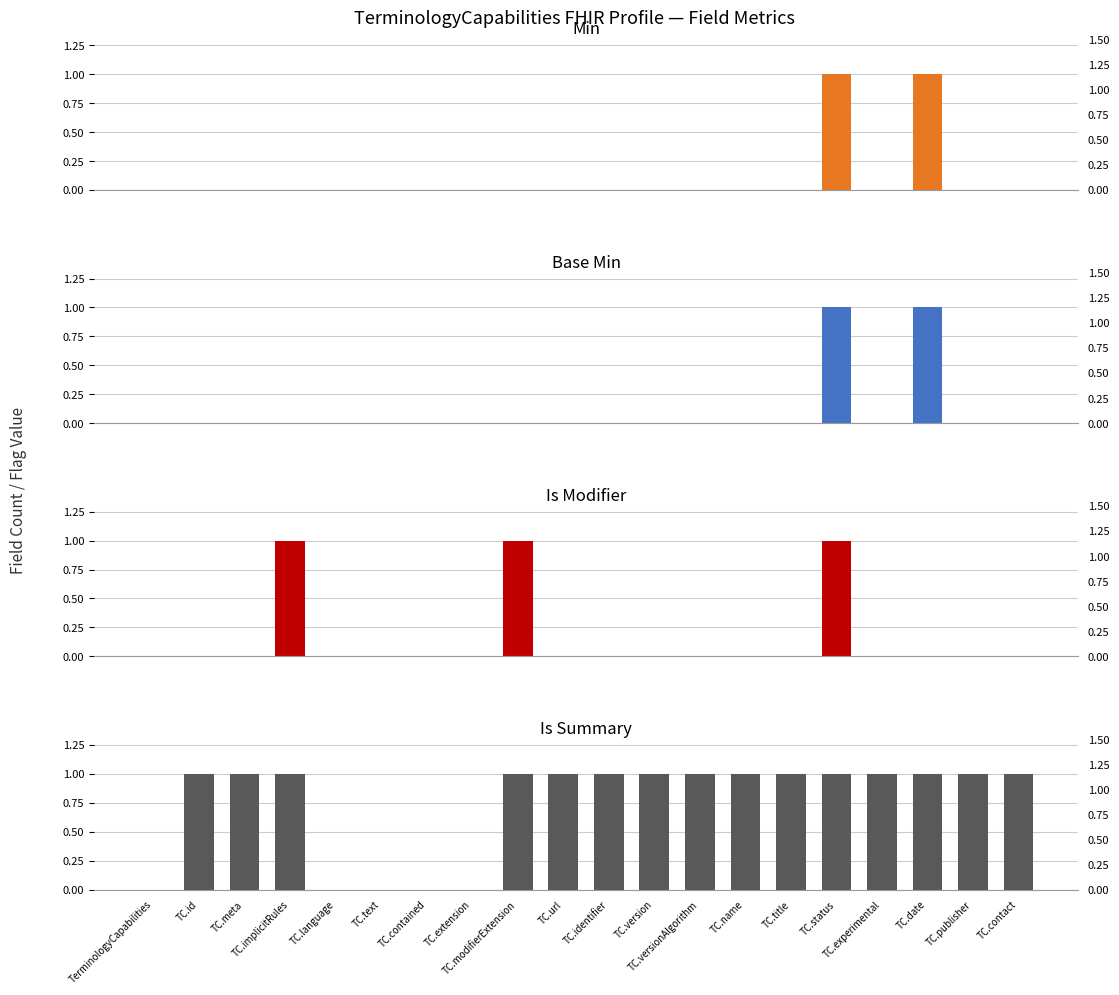

What is the label of the 16th bar from the right?

TC.language